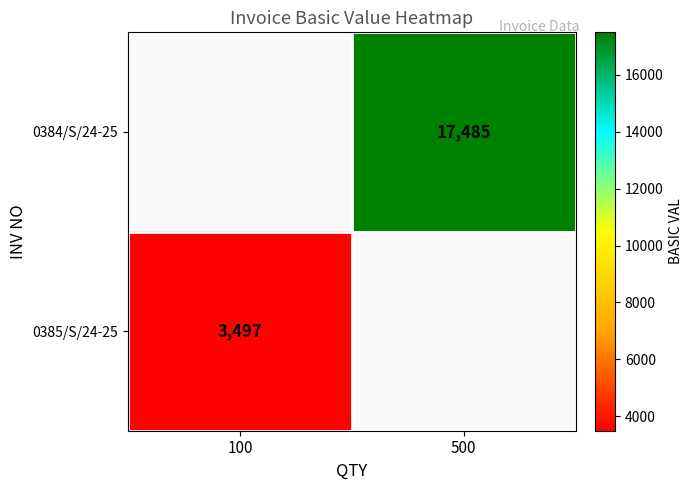

Rank the categories by 0384/S/24-25 value from lowest to highest.

100, 500